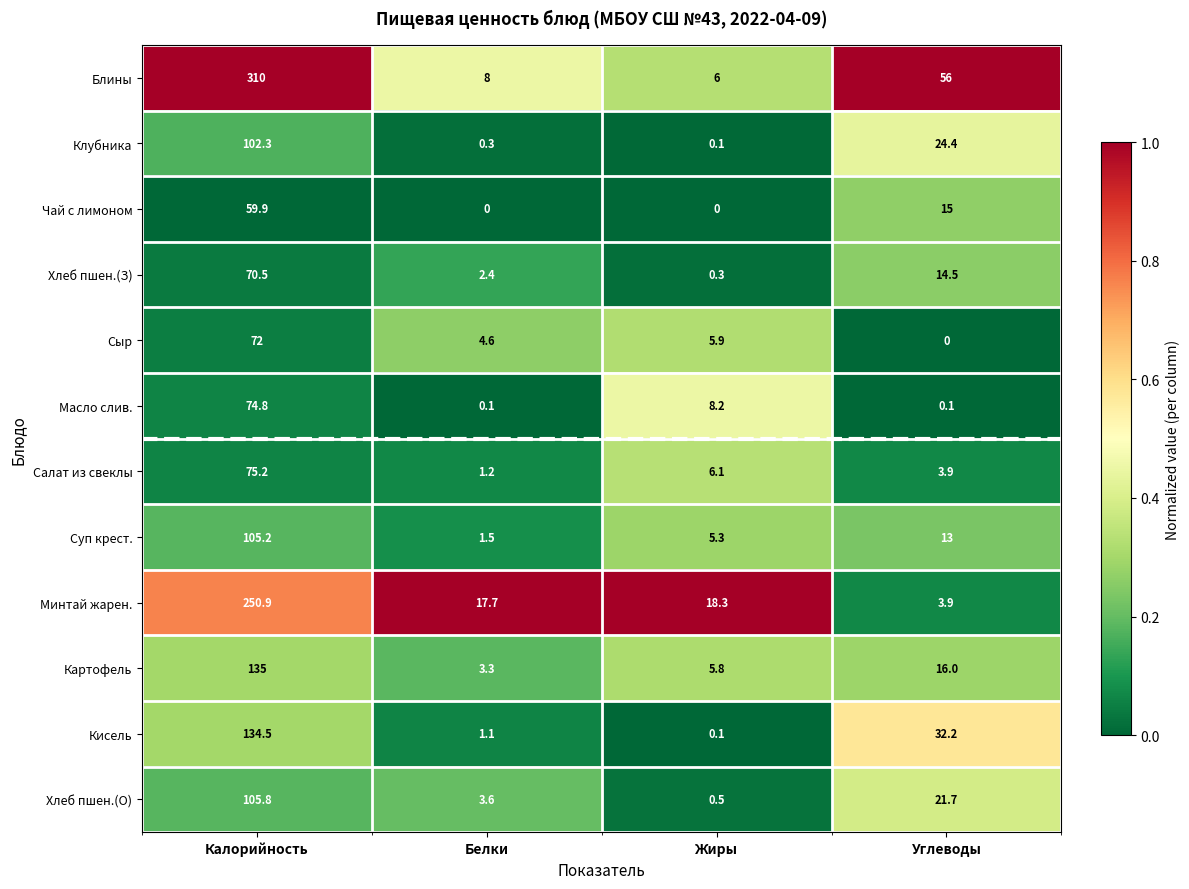

Where does the Хлеб пшен.(О) series first go above 21?

Калорийность